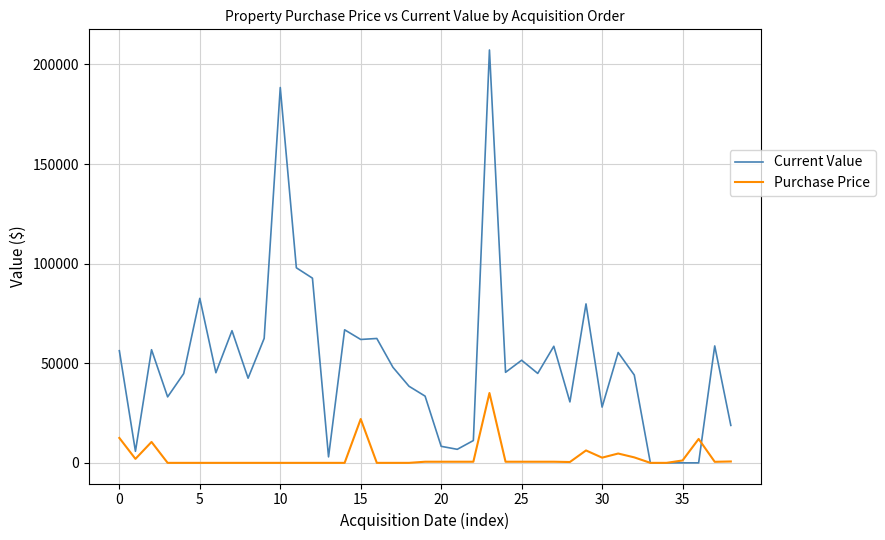

Which series has the widest spread of values?

Current Value